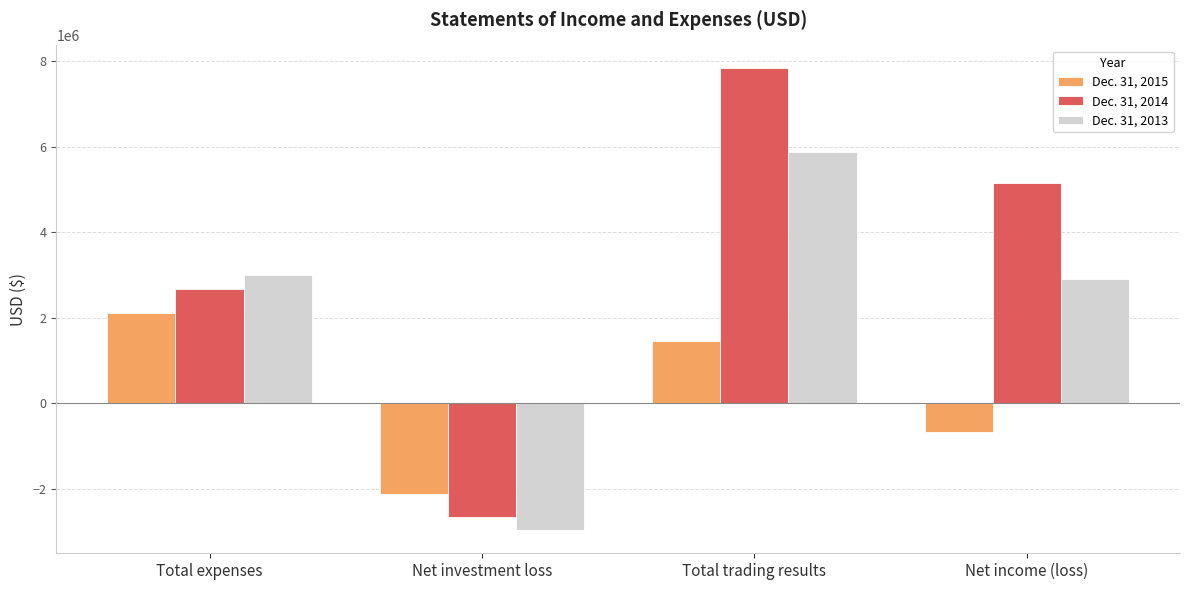

Reading left to right, transcribe all the data shown in this chart.

Dec. 31, 2015: Total expenses=2119267	Net investment loss=-2112435	Total trading results=1445721	Net income (loss)=-666714
Dec. 31, 2014: Total expenses=2673260	Net investment loss=-2667023	Total trading results=7825895	Net income (loss)=5158872
Dec. 31, 2013: Total expenses=2989991	Net investment loss=-2967715	Total trading results=5869664	Net income (loss)=2901949